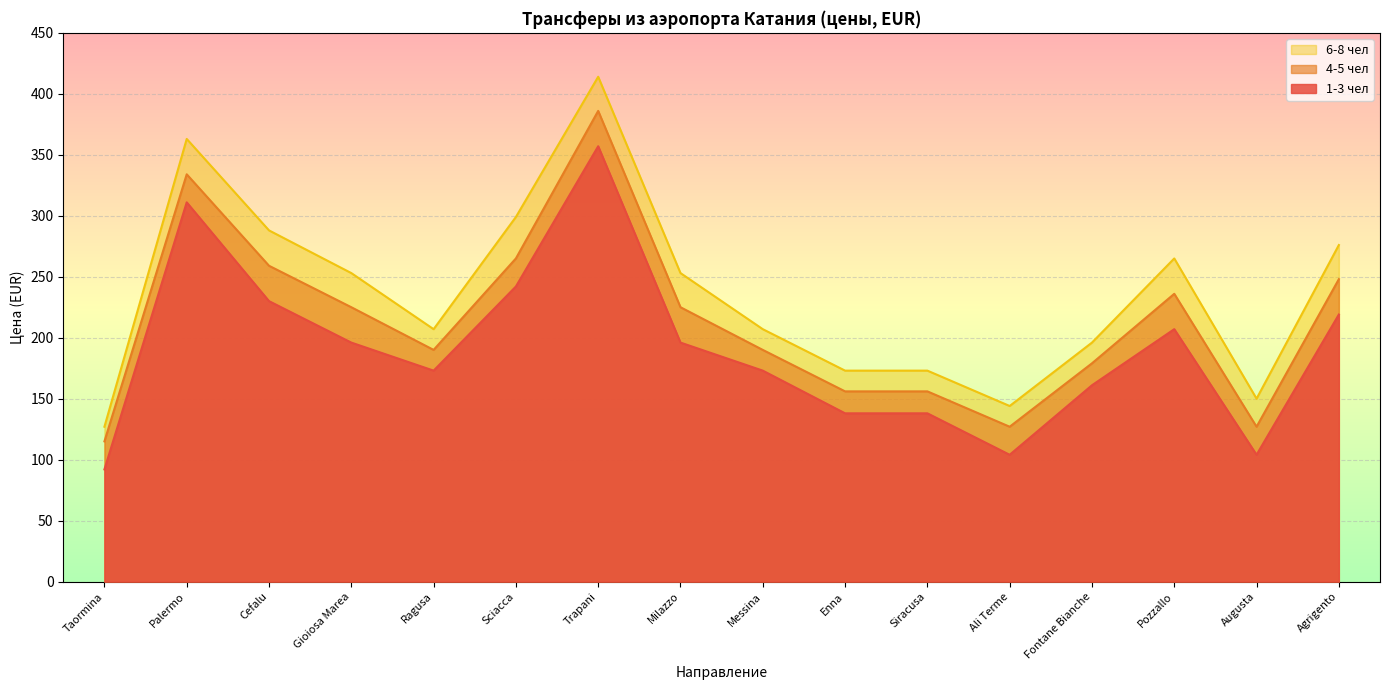

Is it true that 1-3 чел equals 250 at Fontane Bianche?

False